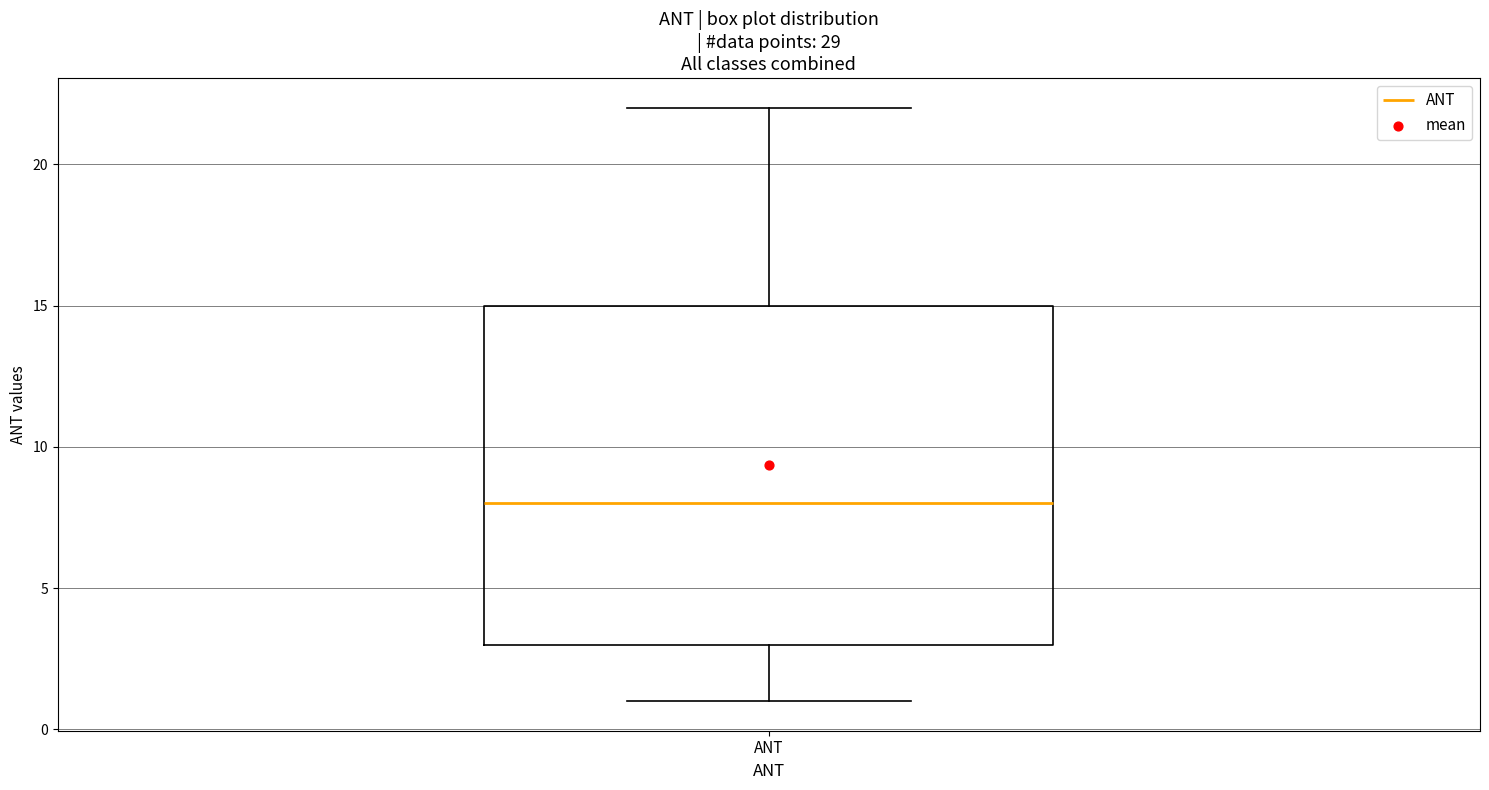

Transcribe this box plot: give where the median line is, the range the box spans, and where the two whiskers end, as read against the y-axis. The values are not printed on the chart, so give them approximately, as read against the axis.

median 8, box 3 to 15, whiskers 1 to 22